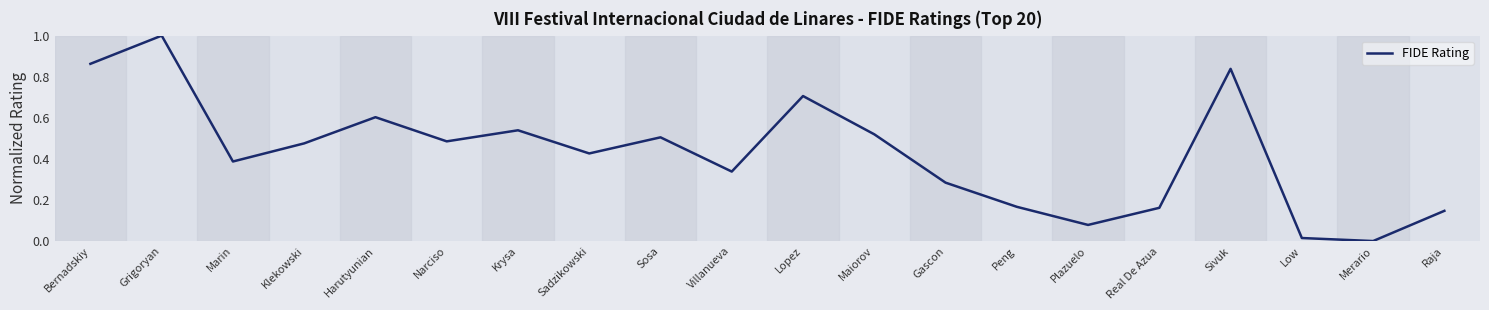

What is the change in value from Sadzikowski to Real De Azua?

-0.3